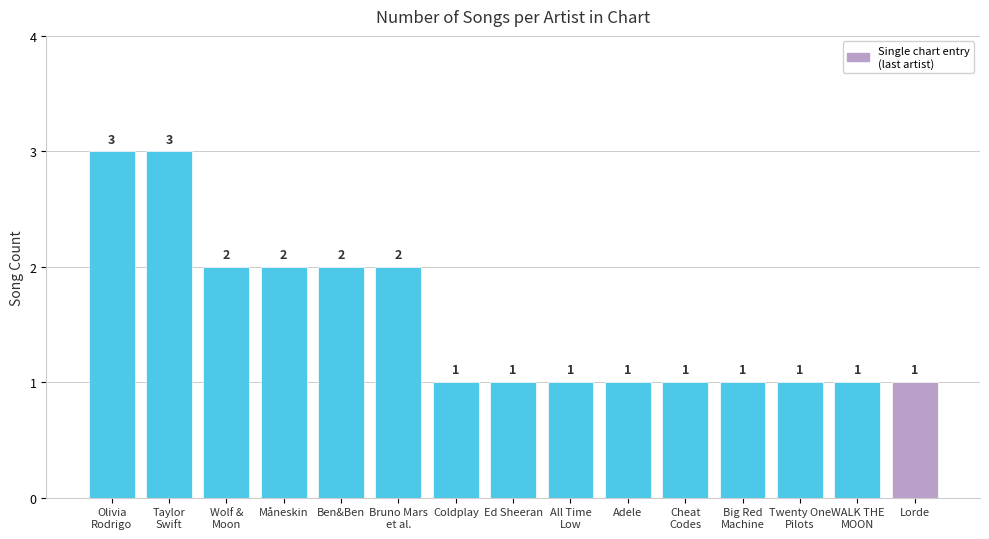

What is the greatest value displayed?

3